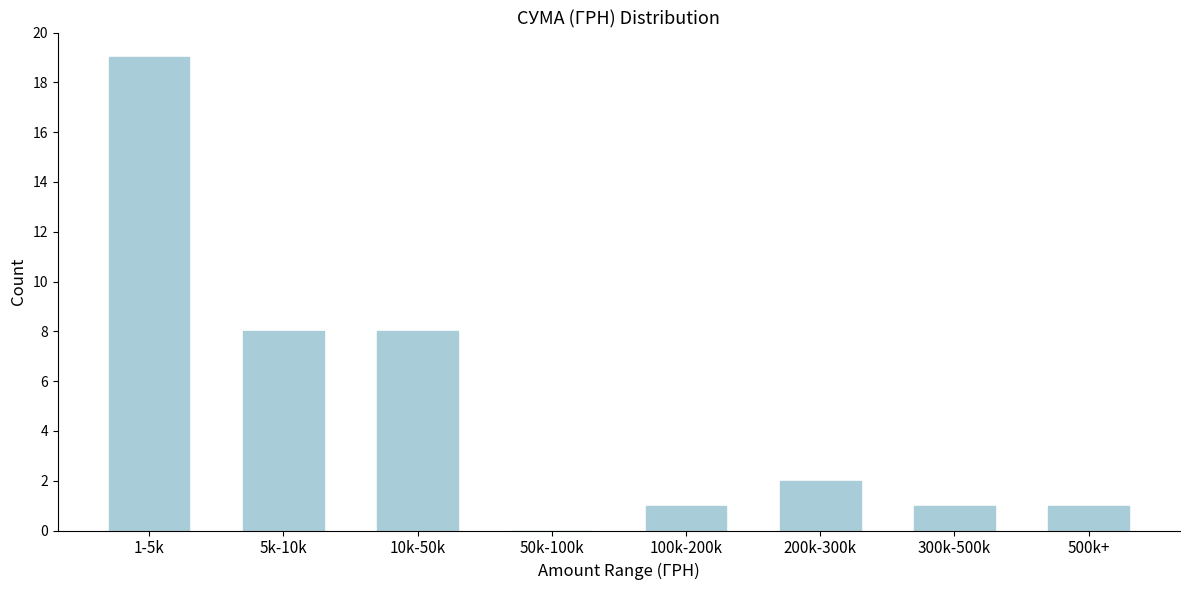

Reading left to right, list all the values displayed in this chart.

1-5k=19	5k-10k=8	10k-50k=8	50k-100k=0	100k-200k=1	200k-300k=2	300k-500k=1	500k+=1